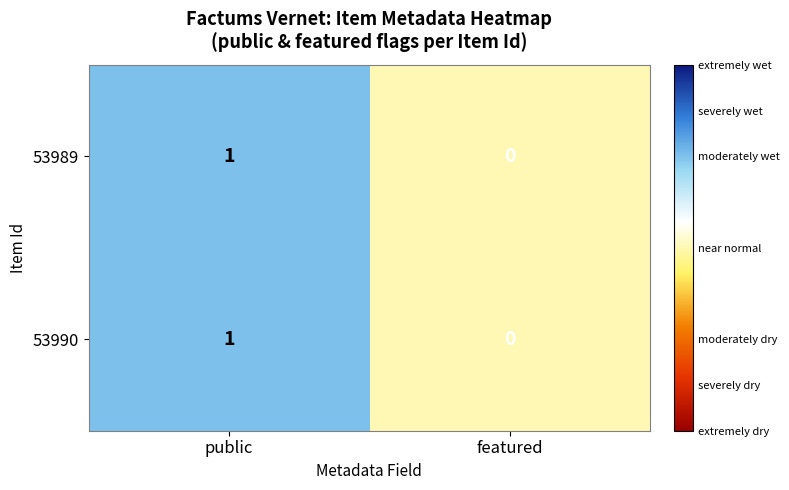

Where is 53989 nearest to the value 0?

featured